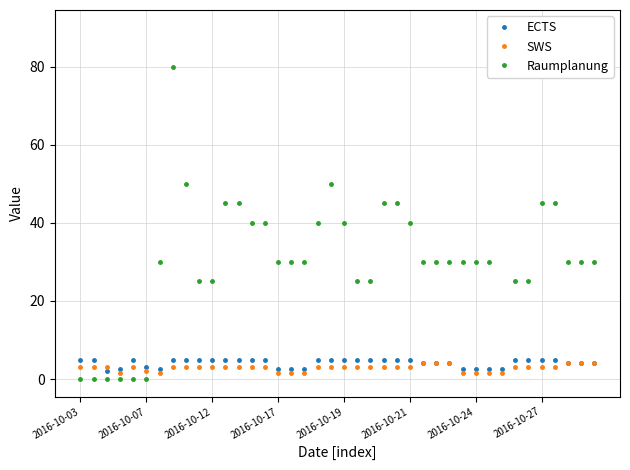

The SWS series shows 1.5 at 31. True or false?

True